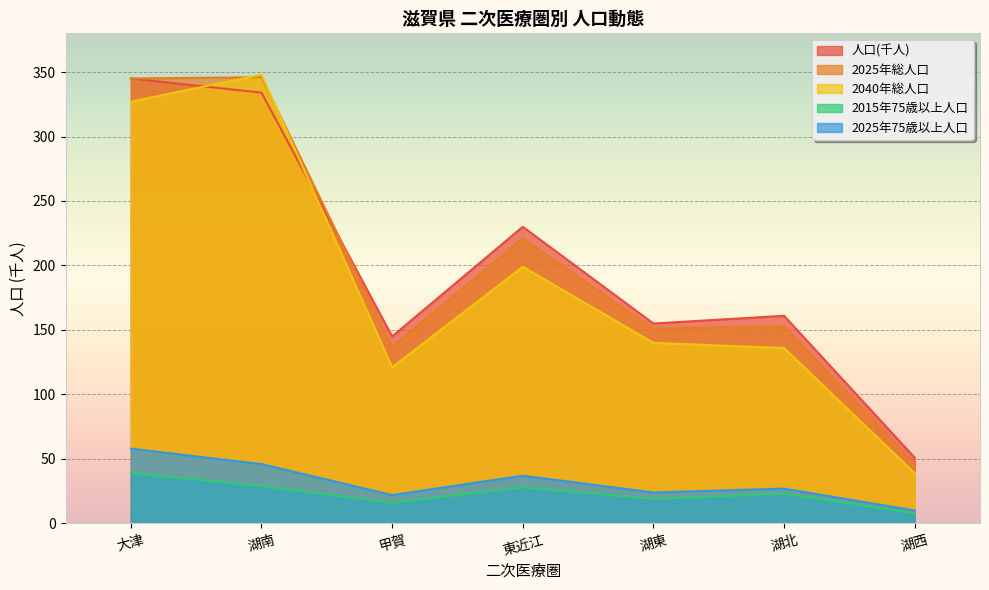

How many series are shown in this chart?

5